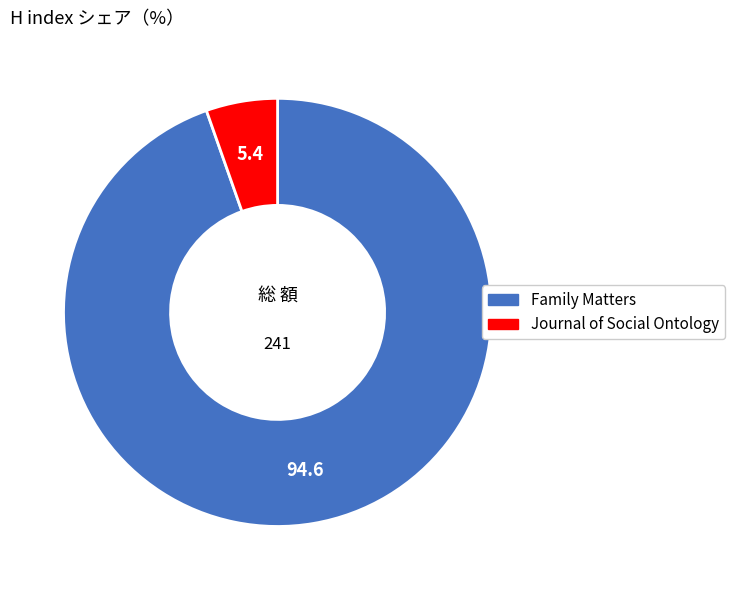

What is the ratio of the value at Family Matters to the value at Journal of Social Ontology?

17.5